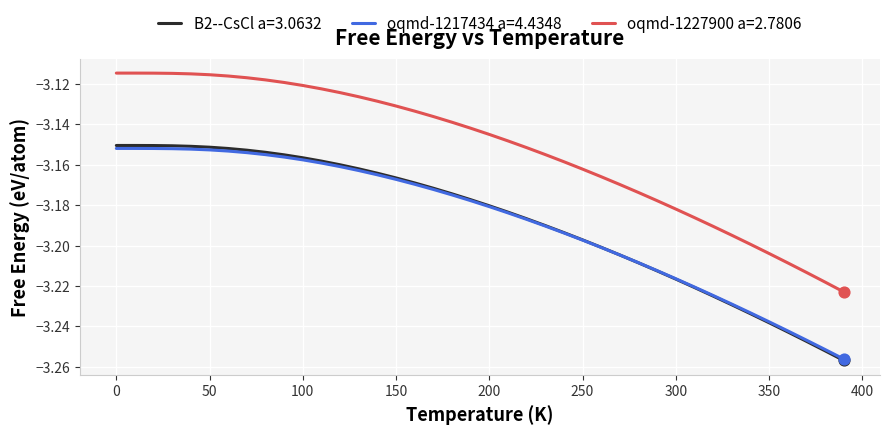

Which series has the largest total across all categories?

oqmd-1227900 a=2.7806